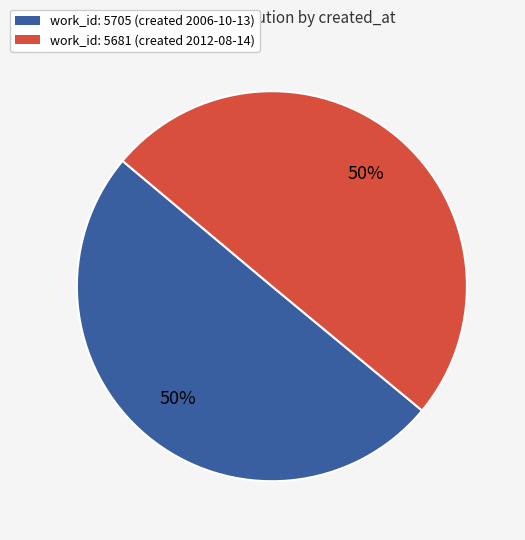

How many segments does this pie chart have?

2